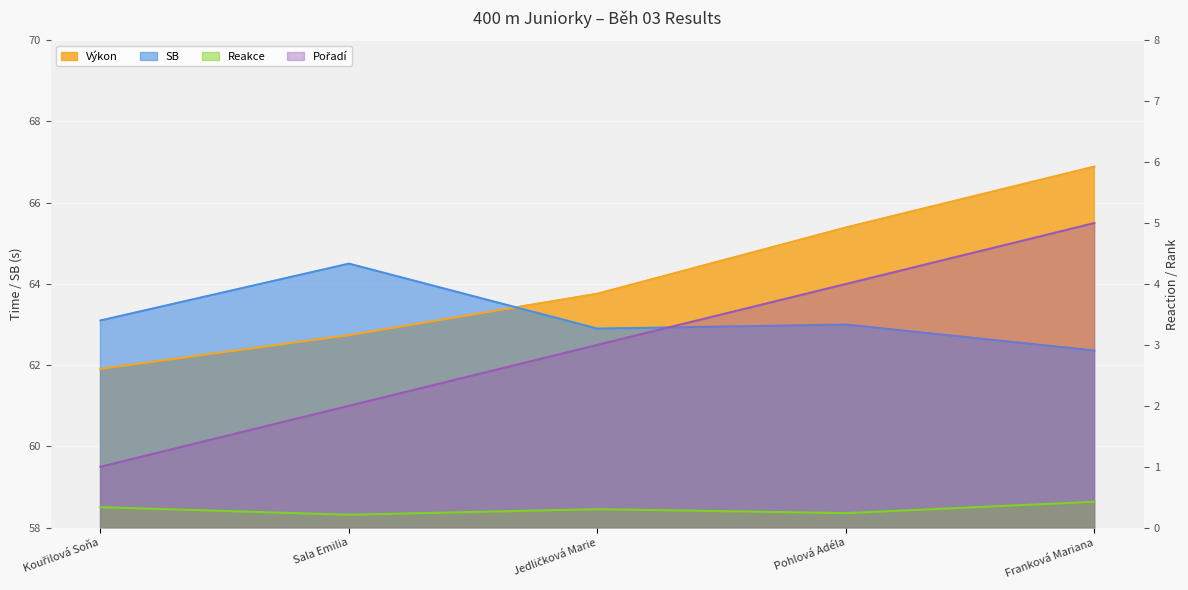

True or false: Pořadí and Reakce intersect in this chart.

False